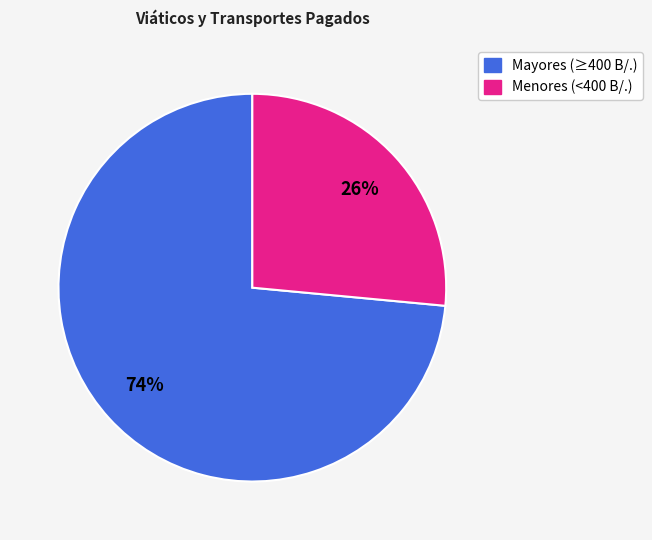

To the nearest percent, what is the average slice percentage?

50%